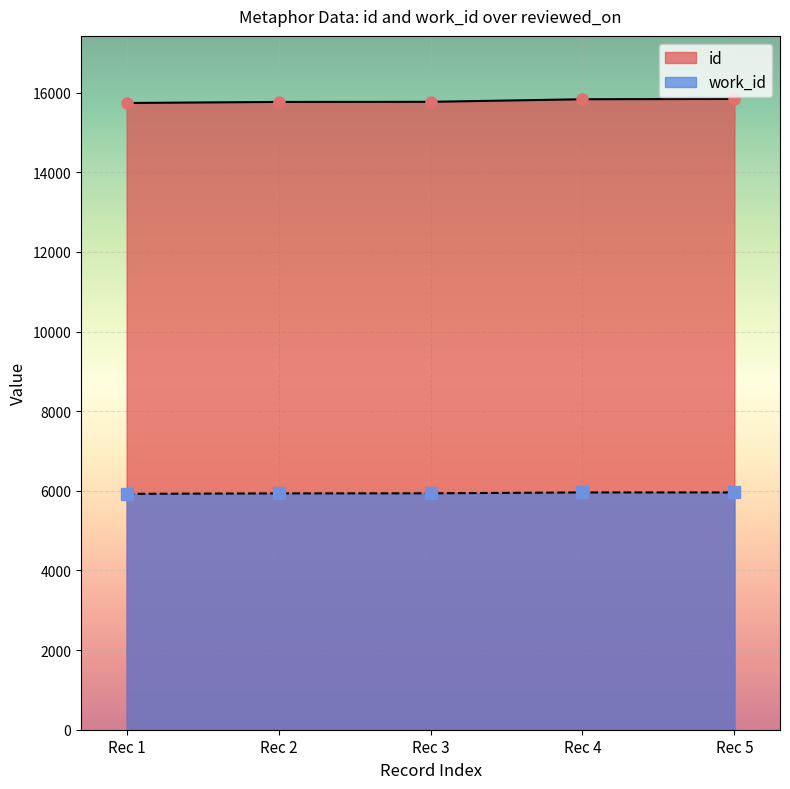

What is the minimum value shown in the chart?

5925